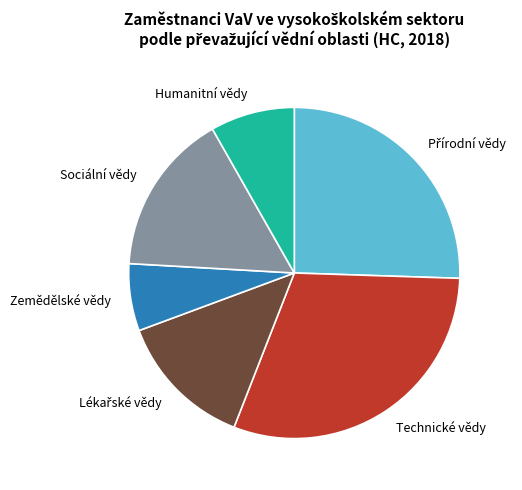

True or false: Technické vědy accounts for 30% of the total.

True